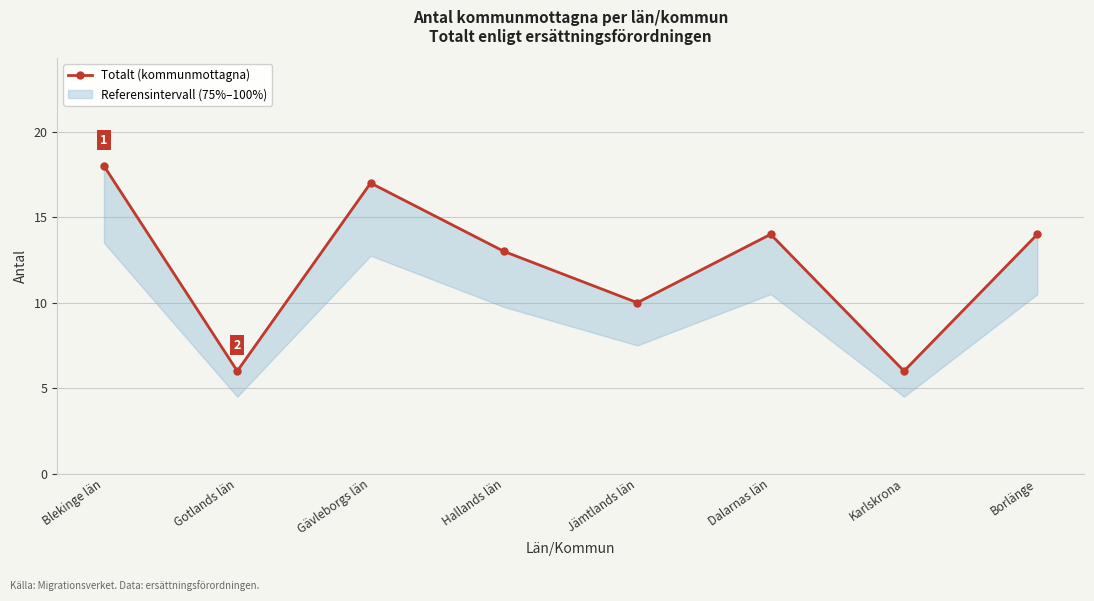

What is the greatest value displayed?

18